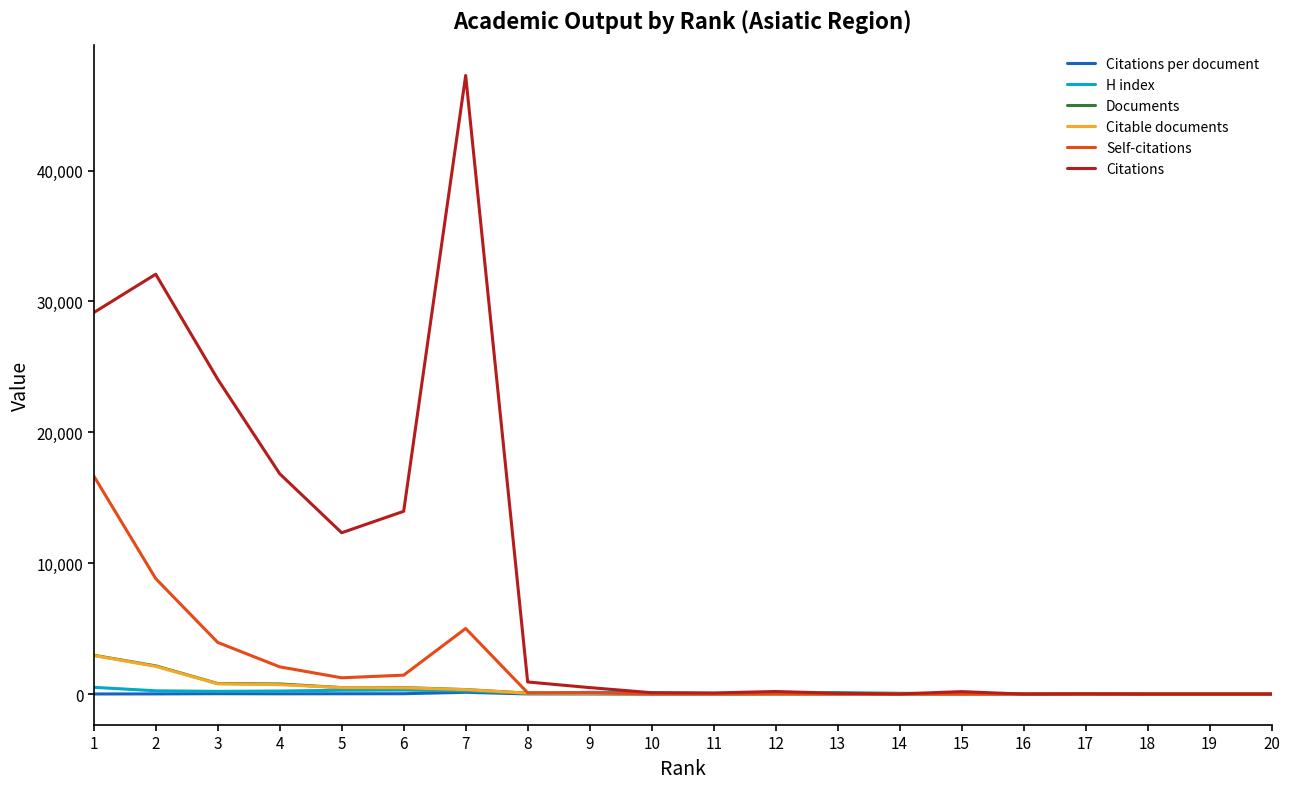

The Documents series shows 773.0 at 4. True or false?

True